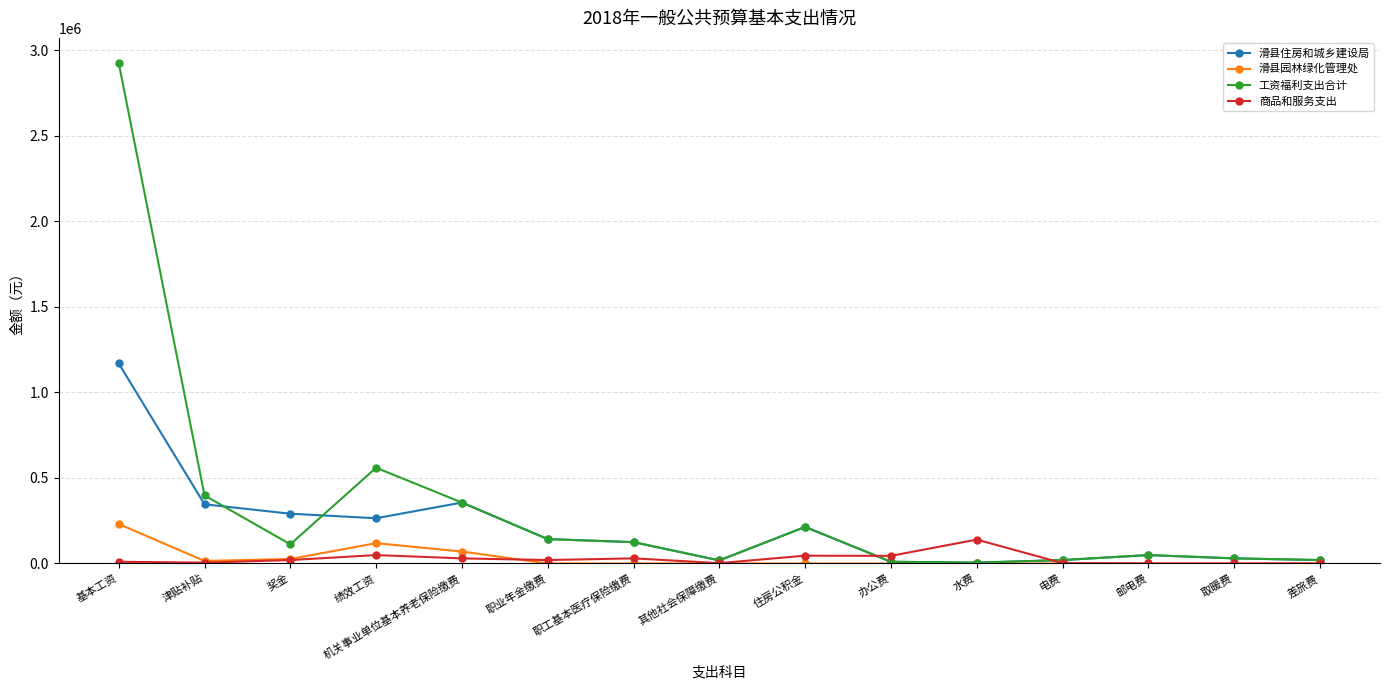

The 滑县园林绿化管理处 series shows -155883.2 at 办公费. True or false?

False